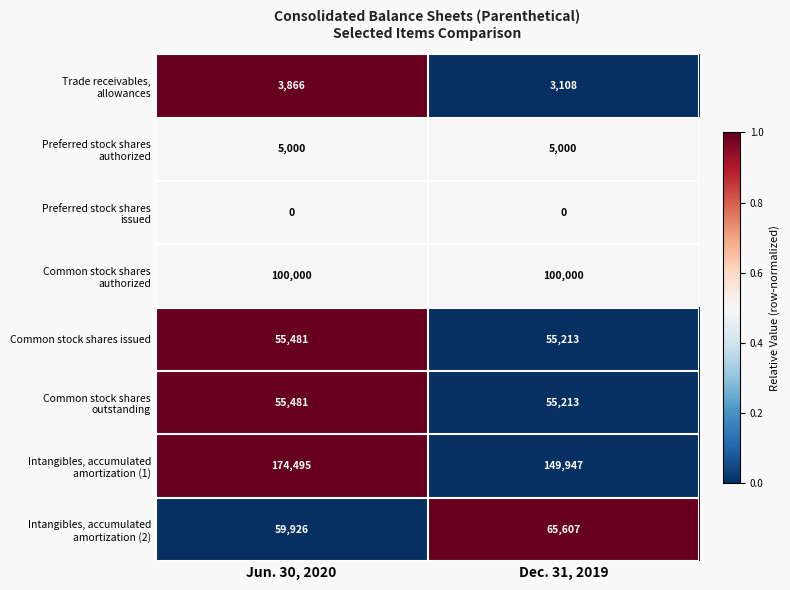

What is the total value across all series at Dec. 31, 2019?

434088